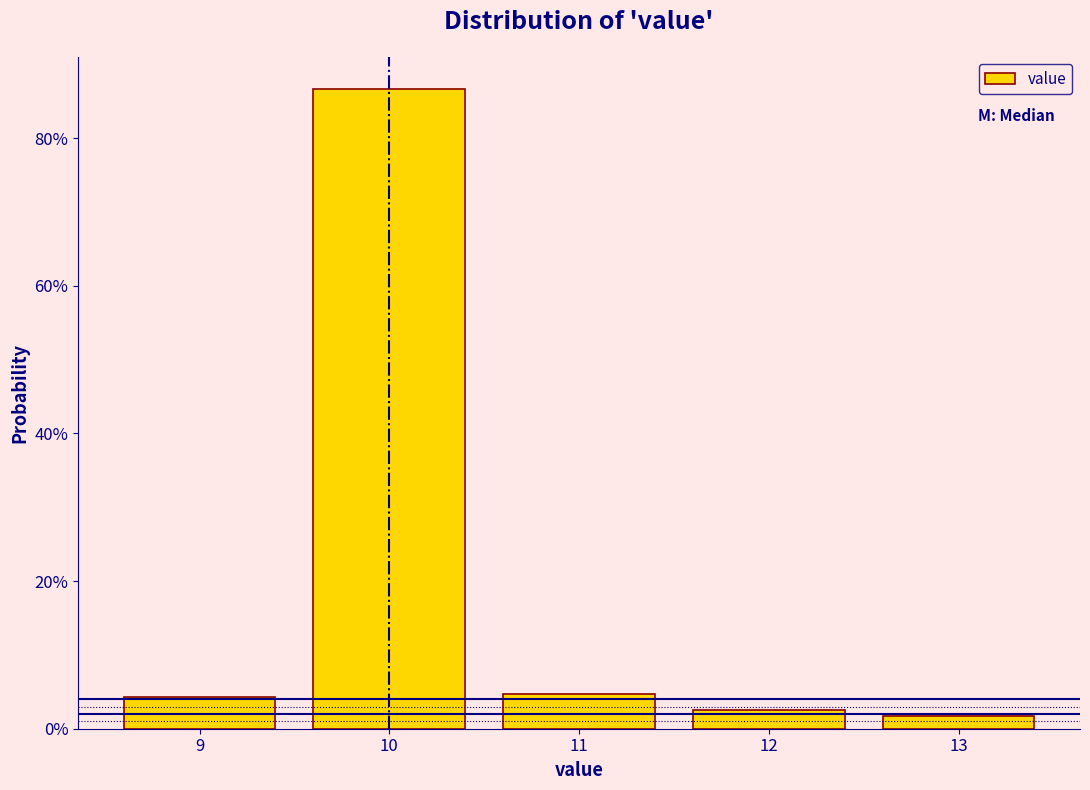

Does the chart contain any negative values?

No